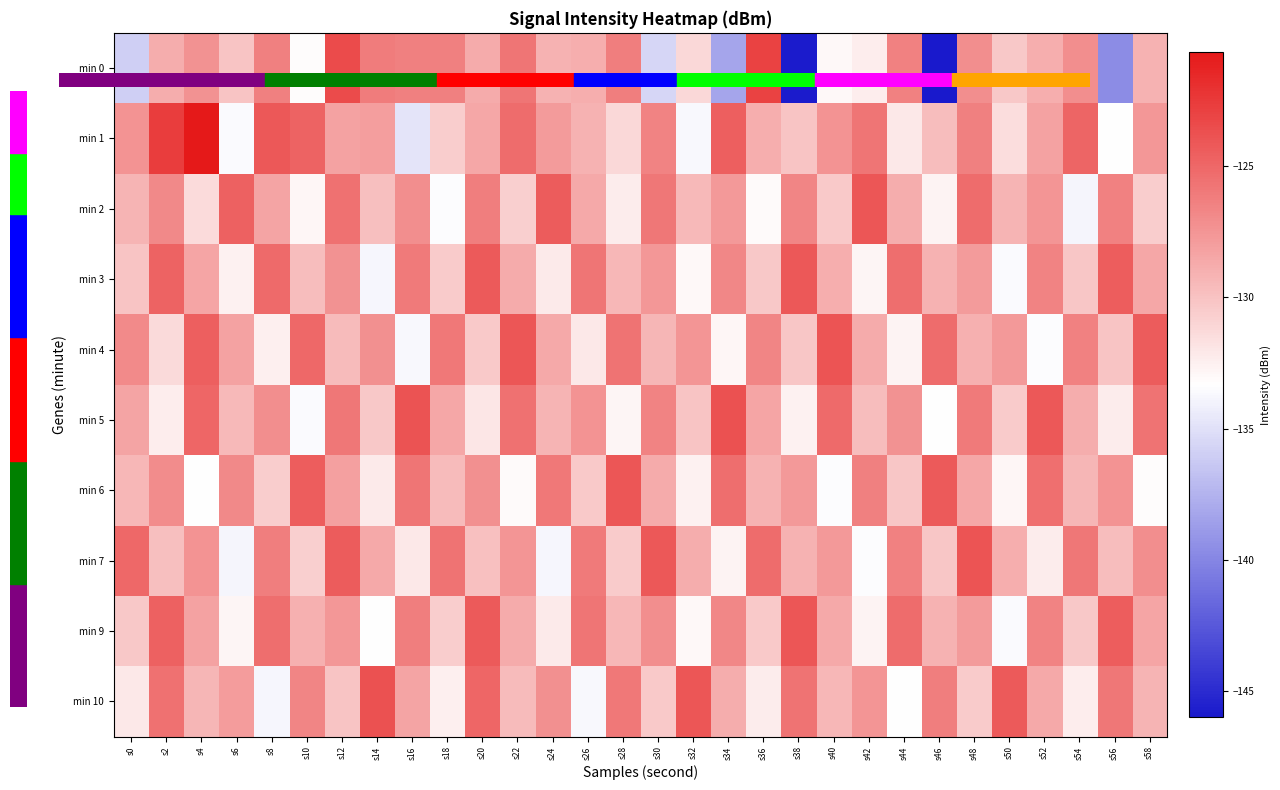

At which category is the sum across all series the highest?

s12